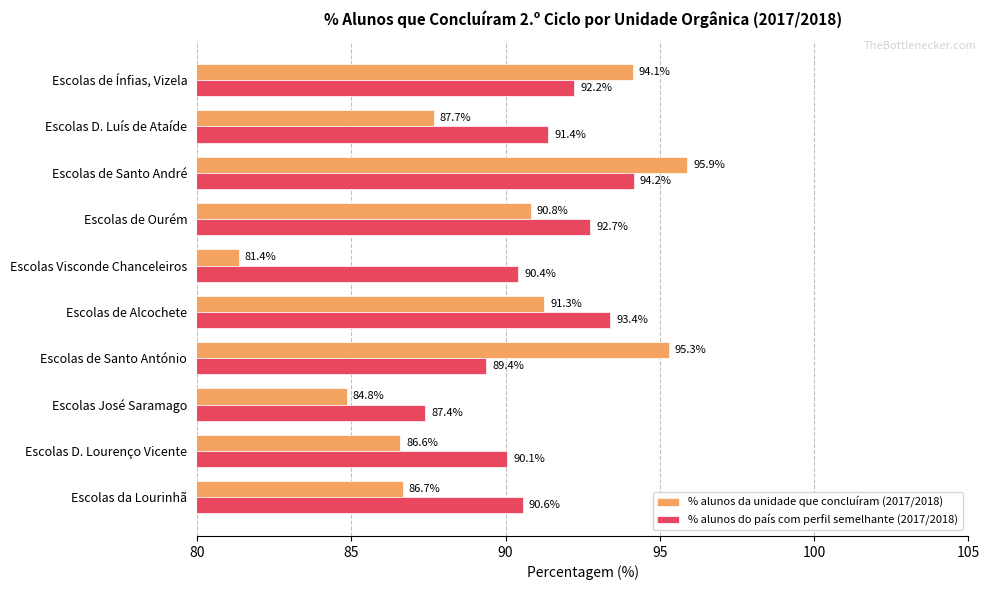

Is the value of % alunos da unidade que concluíram (2017/2018) at Escolas de Santo André greater than the value of % alunos do país com perfil semelhante (2017/2018) at Escolas de Santo André?

Yes